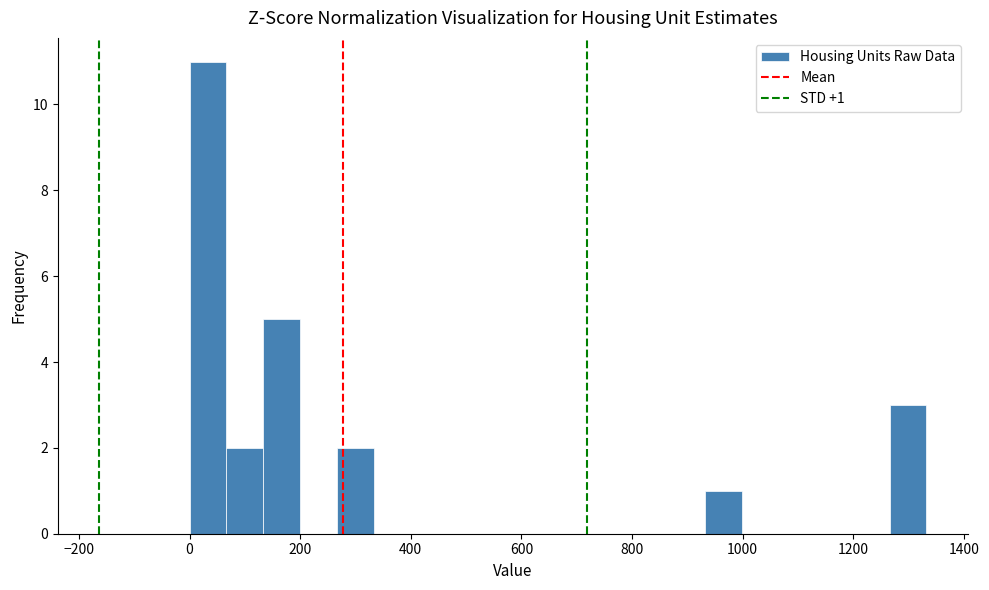

Around what value on the x-axis is the tallest bar? Give the approximate position of its centre, as read against the axis.

40